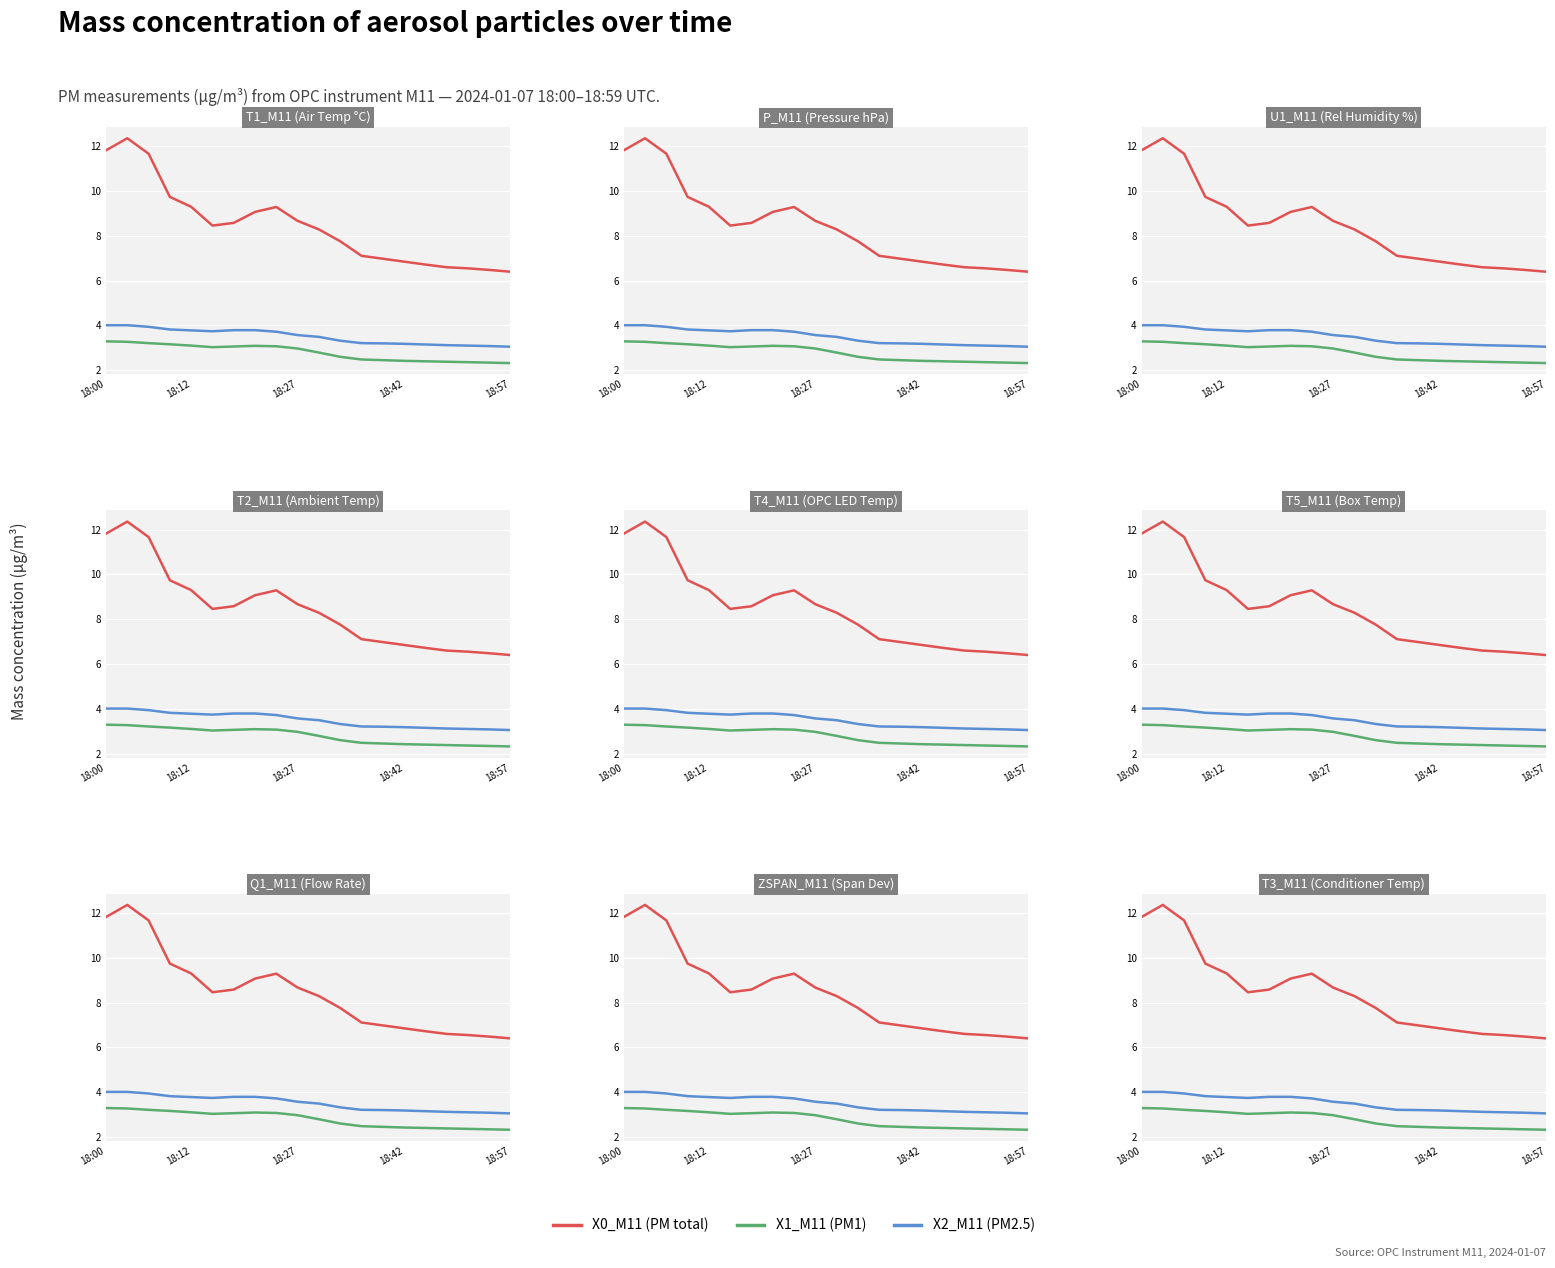

What is the value of the X2_M11 (PM2.5) point at the 16th from the left?

3.1